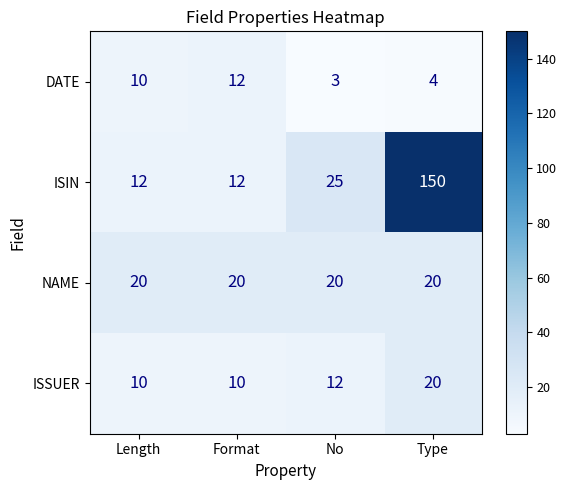

Which series changed the most between No and Type?

ISIN